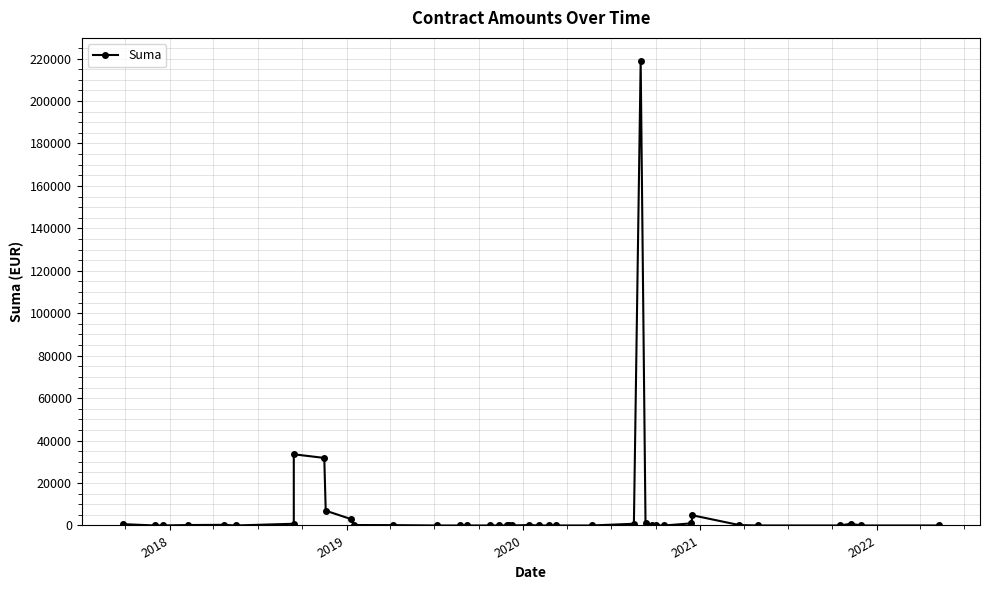

Count the number of data series in this chart.

1